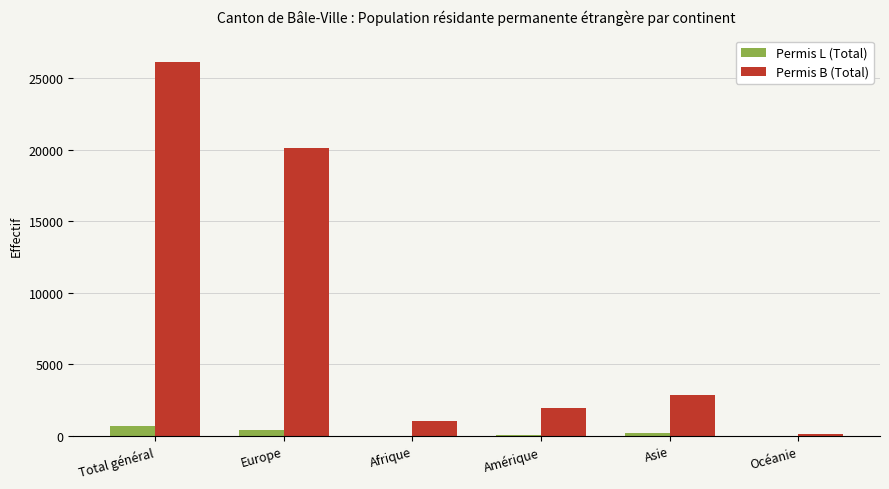

What is the greatest value displayed?

26151